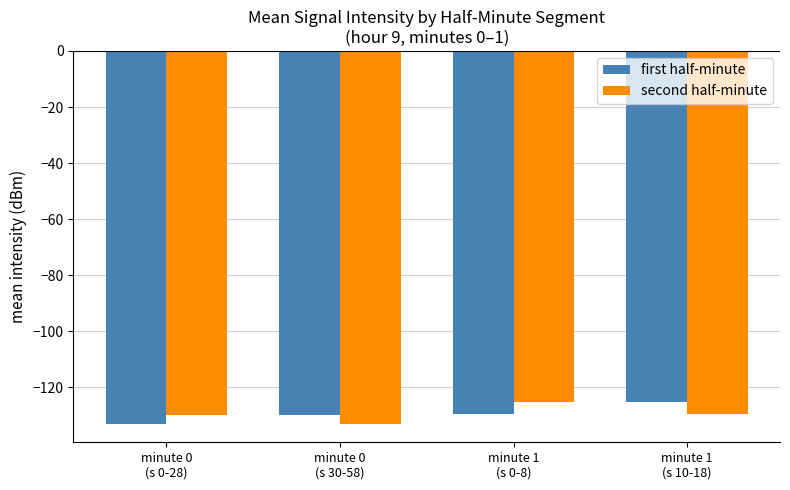

Is it true that first half-minute equals -132.9 at minute 0
(s 0-28)?

True